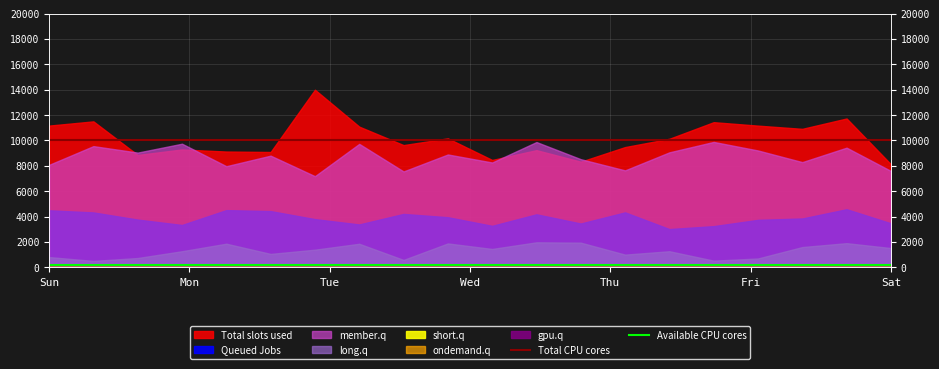

How many categories are shown in the chart?

20